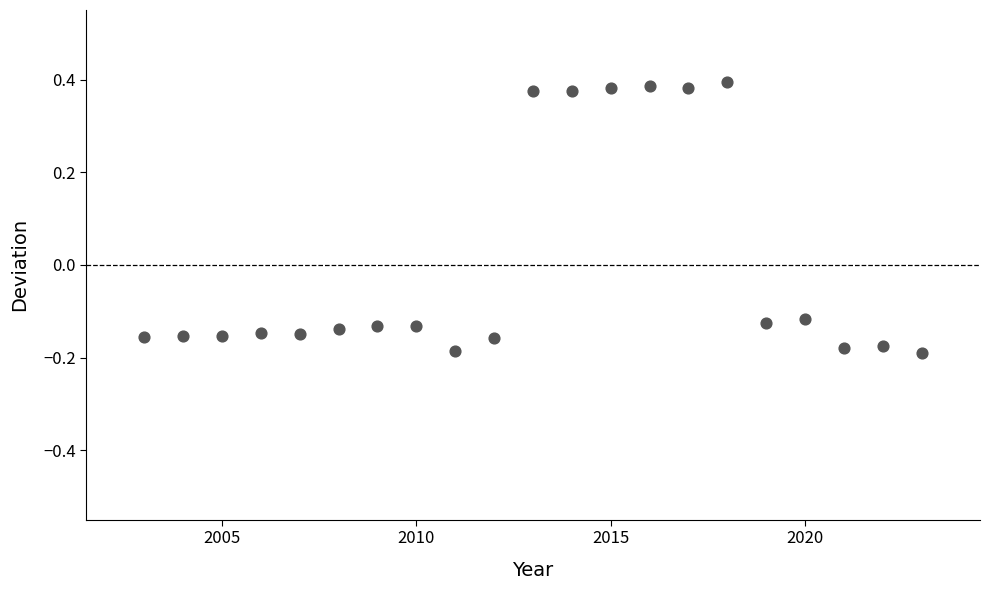

What is the range of Y values (max minus min)?

0.6